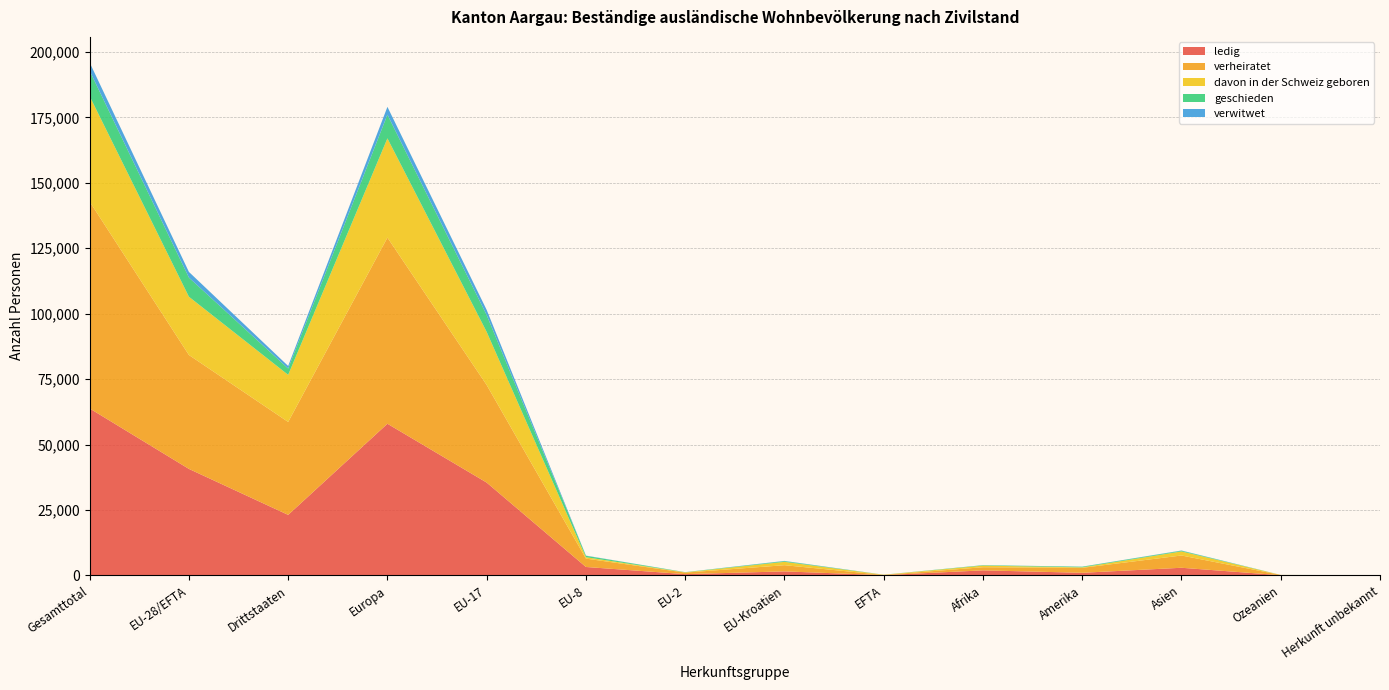

Reading left to right, what are all the values shown in this chart?

ledig: 63775	40672	23103	57933	35446	3190	452	1508	76	1900	970	2892	42	38
verheiratet: 79060	43540	35520	71153	37291	3203	594	2367	85	1199	1894	4692	103	19
davon in der Schweiz geboren: 40275	22270	18005	37915	20293	539	97	1275	66	609	190	1548	9	4
geschieden: 9724	7317	2407	9055	6429	532	72	265	19	156	235	268	6	4
verwitwet: 3152	2167	985	2989	1977	79	9	100	2	32	37	92	0	2